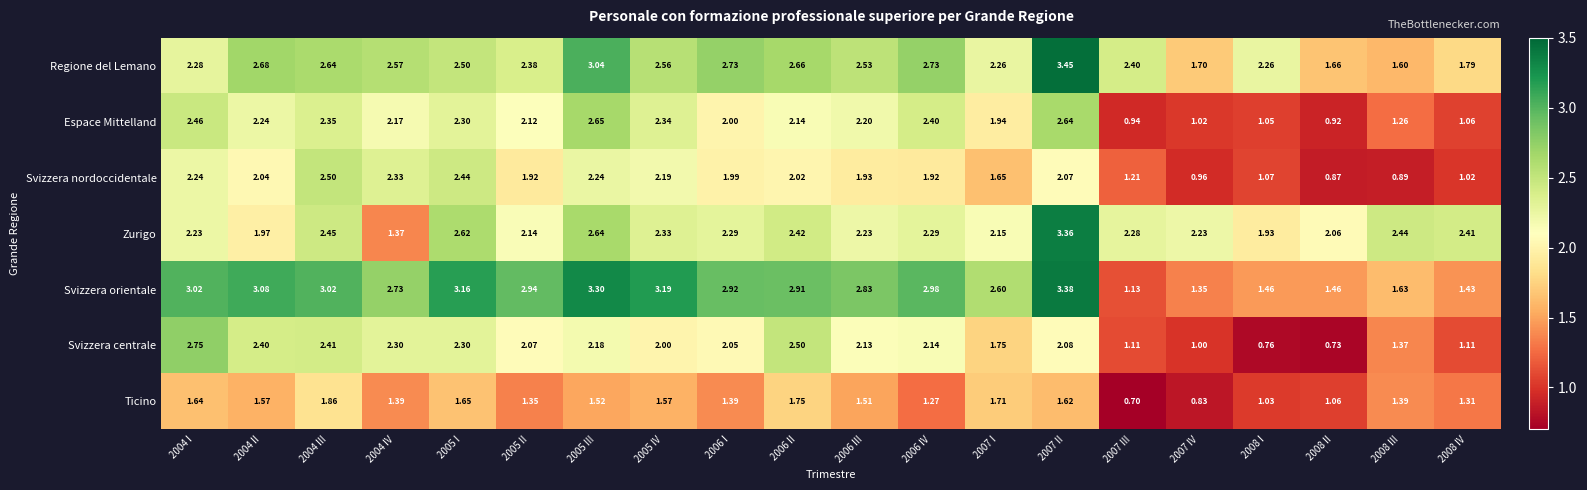

Which series has the widest spread of values?

Svizzera orientale